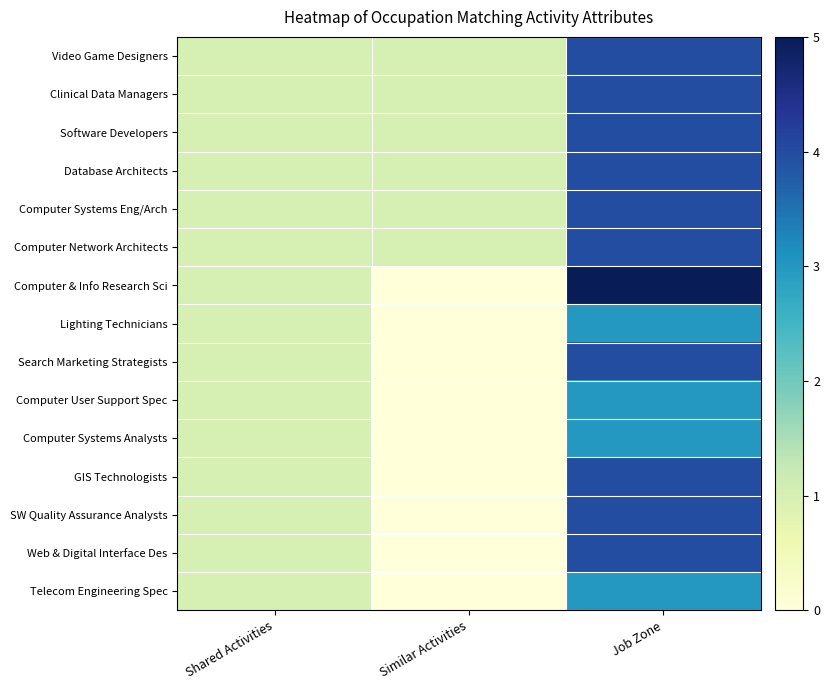

Reading left to right, what are all the values shown in this chart?

Video Game Designers: Shared Activities=1	Similar Activities=1	Job Zone=4
Clinical Data Managers: Shared Activities=1	Similar Activities=1	Job Zone=4
Software Developers: Shared Activities=1	Similar Activities=1	Job Zone=4
Database Architects: Shared Activities=1	Similar Activities=1	Job Zone=4
Computer Systems Eng/Arch: Shared Activities=1	Similar Activities=1	Job Zone=4
Computer Network Architects: Shared Activities=1	Similar Activities=1	Job Zone=4
Computer & Info Research Sci: Shared Activities=1	Similar Activities=0	Job Zone=5
Lighting Technicians: Shared Activities=1	Similar Activities=0	Job Zone=3
Search Marketing Strategists: Shared Activities=1	Similar Activities=0	Job Zone=4
Computer User Support Spec: Shared Activities=1	Similar Activities=0	Job Zone=3
Computer Systems Analysts: Shared Activities=1	Similar Activities=0	Job Zone=3
GIS Technologists: Shared Activities=1	Similar Activities=0	Job Zone=4
SW Quality Assurance Analysts: Shared Activities=1	Similar Activities=0	Job Zone=4
Web & Digital Interface Des: Shared Activities=1	Similar Activities=0	Job Zone=4
Telecom Engineering Spec: Shared Activities=1	Similar Activities=0	Job Zone=3